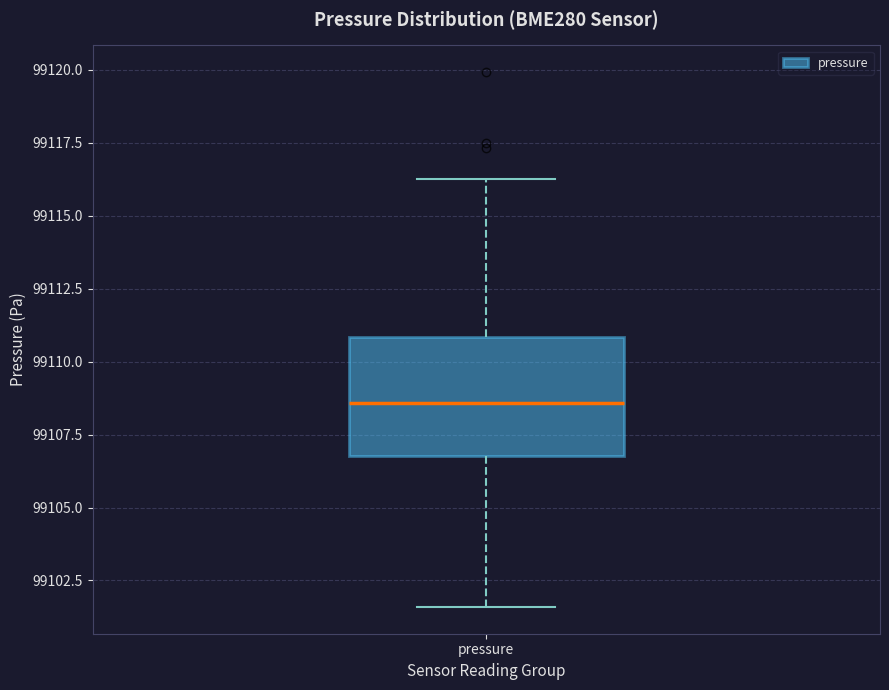

Transcribe this box plot: give where the median line is, the range the box spans, and where the two whiskers end, as read against the y-axis. The values are not printed on the chart, so give them approximately, as read against the axis.

median 99108.5, box 99107.0 to 99111.0, whiskers 99101.5 to 99116.5